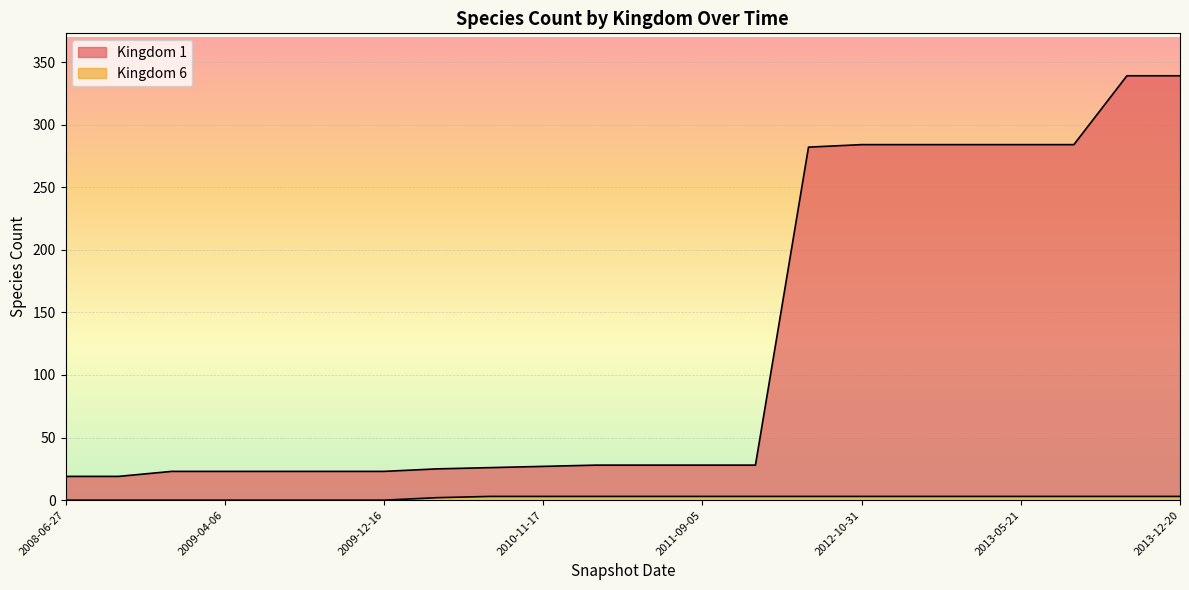

How many data points does each series have?

22